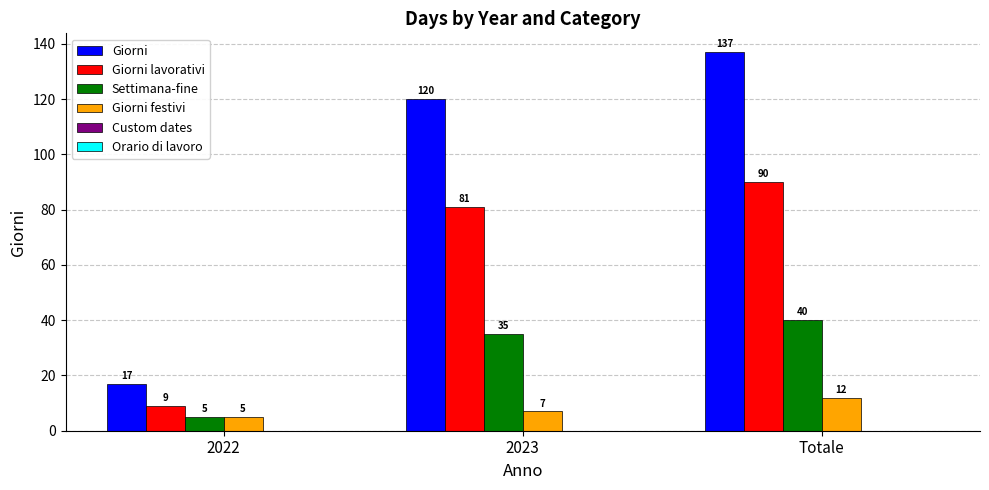

Count the number of data series in this chart.

4